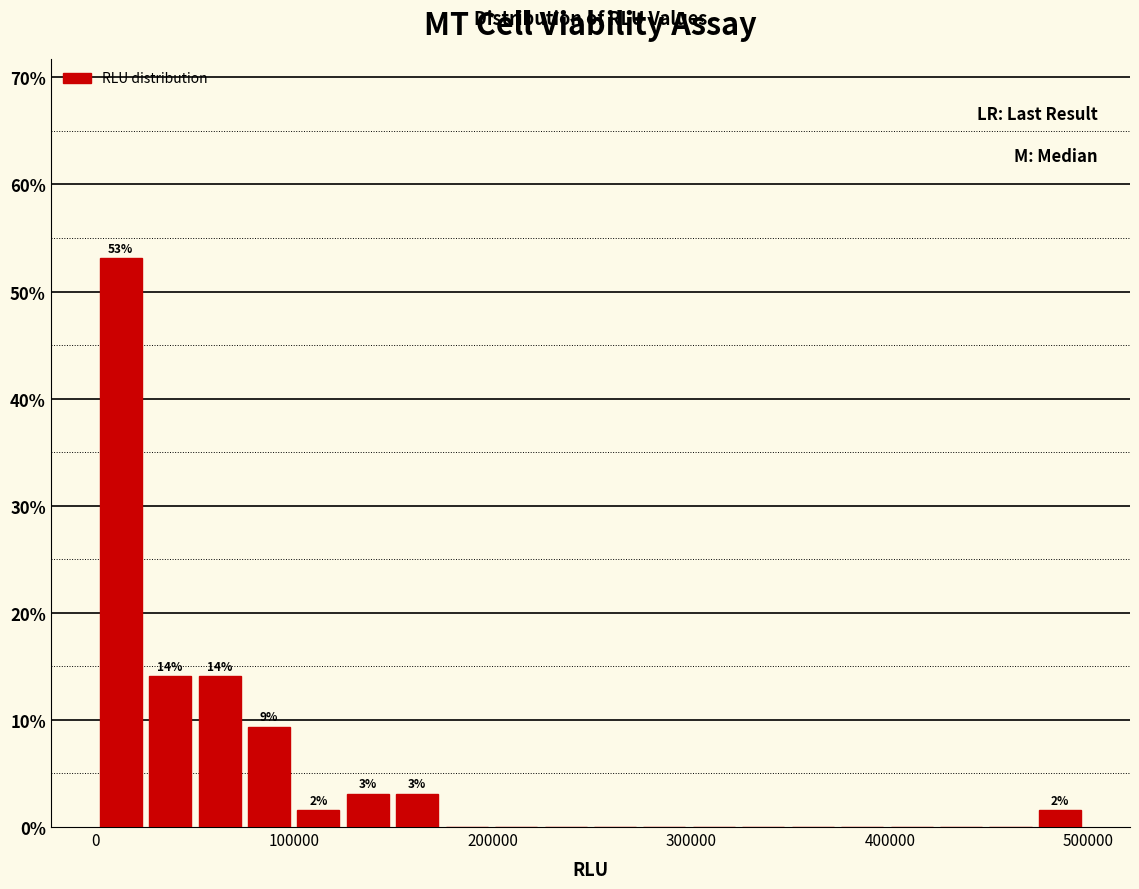

Read against the x-axis, roughly where is the centre of the tallest bar?

10000